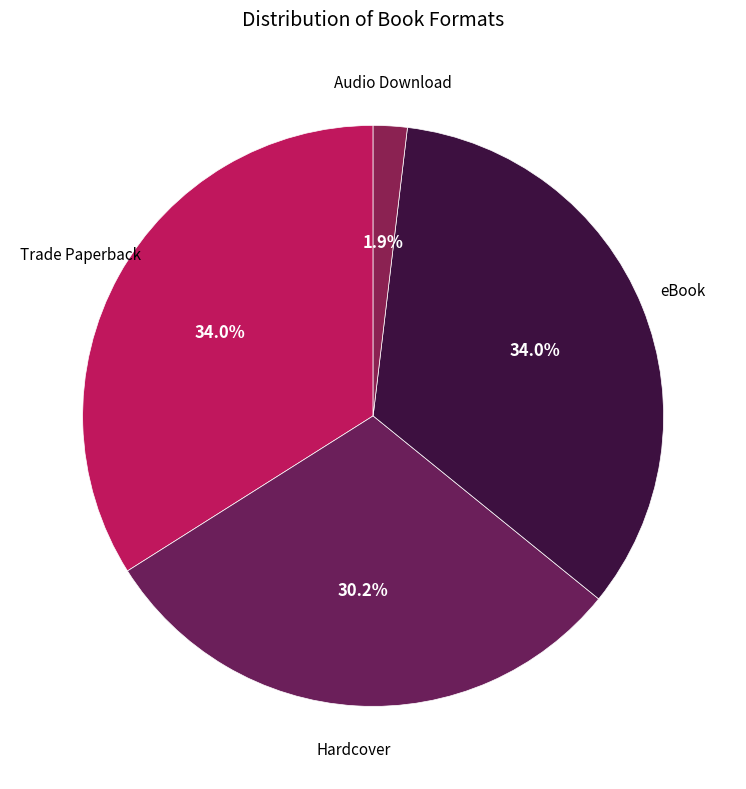

How many slices are in this pie chart?

4